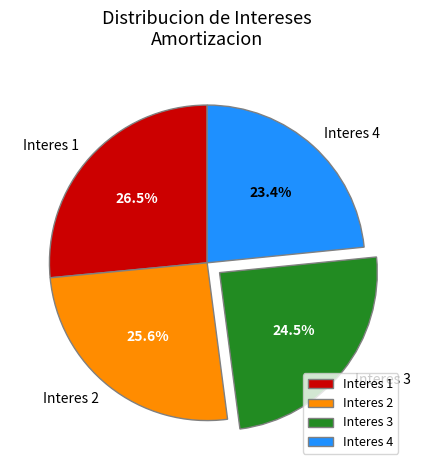

To the nearest percent, what is the average slice percentage?

25%